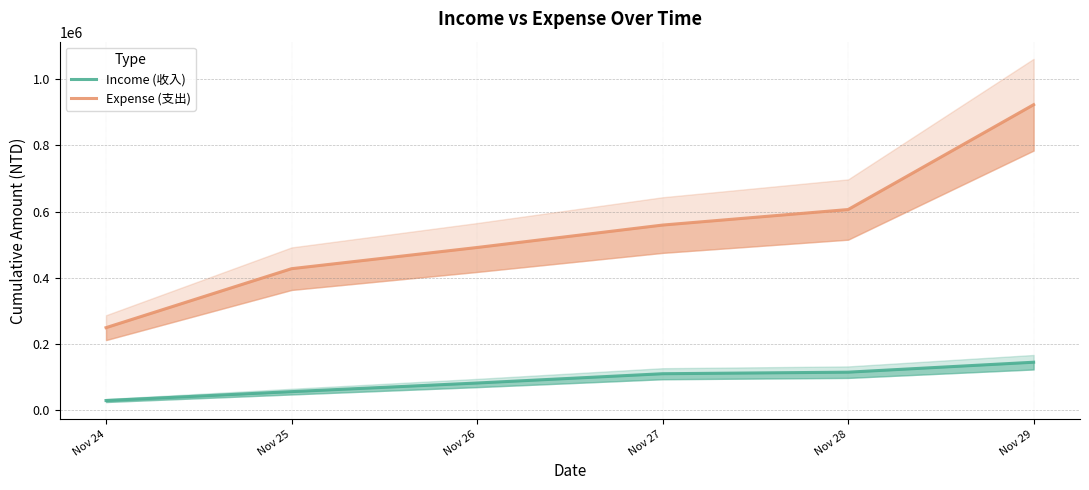

What is the average value of the Income (收入) series?

90233